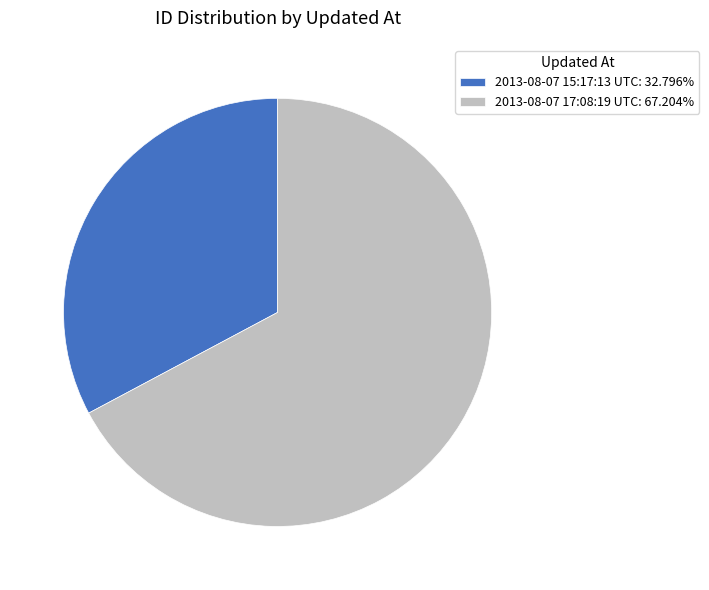

Which category accounts for the majority?

2013-08-07 17:08:19 UTC